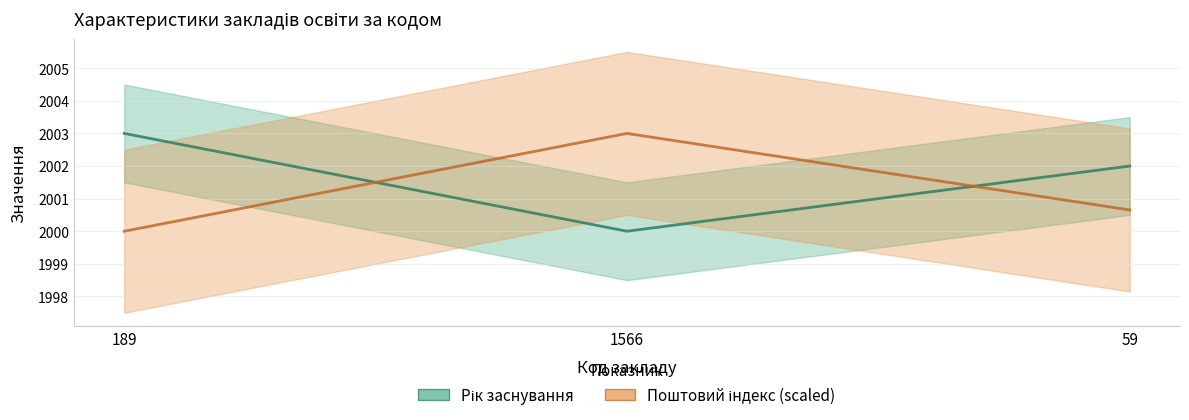

What is the sum of all Рік заснування values?

6005.0